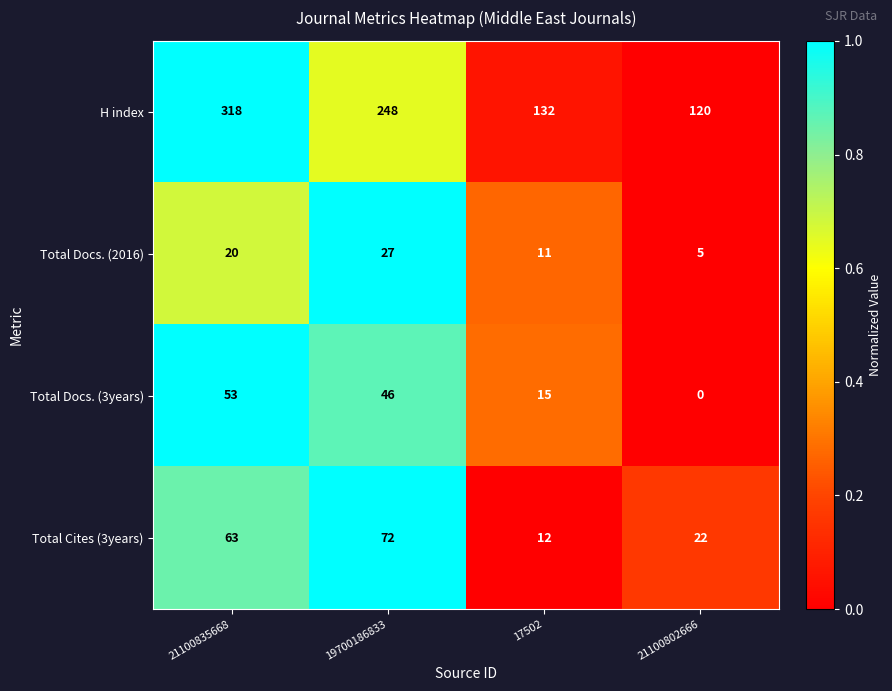

How many distinct data groups are displayed?

4